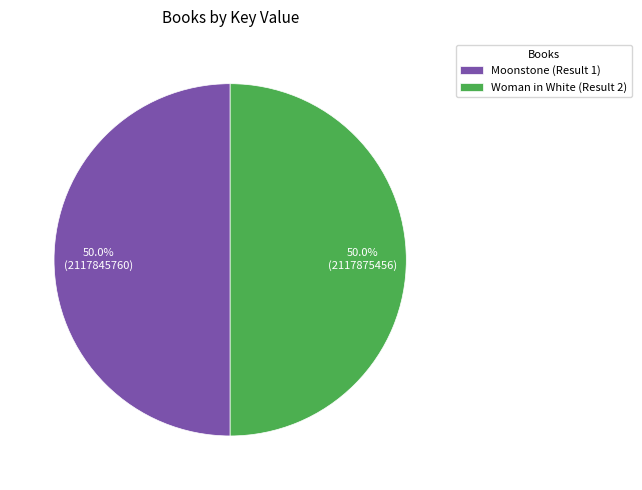

The Woman in White (Result 2) slice represents 50% of the pie. True or false?

True